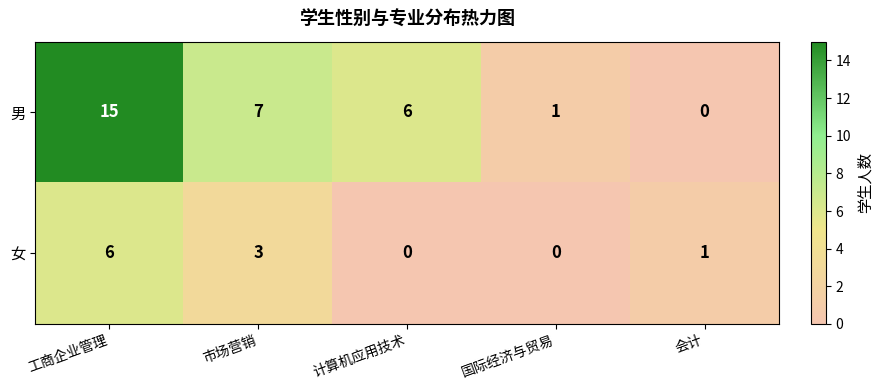

The 女 series shows 3 at 市场营销. True or false?

True